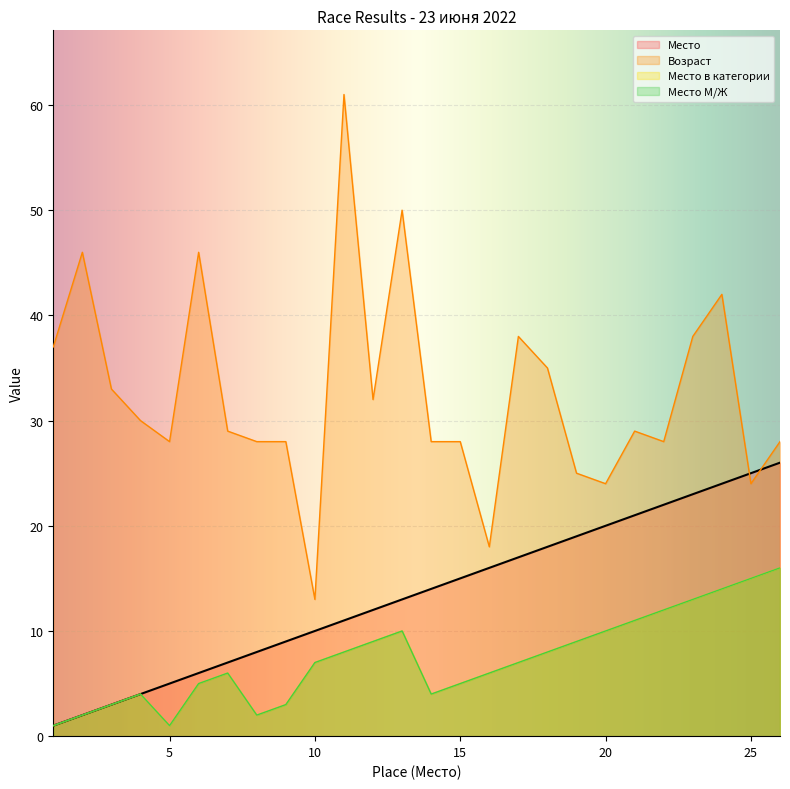

True or false: Место в категории and Возраст cross at least once.

False